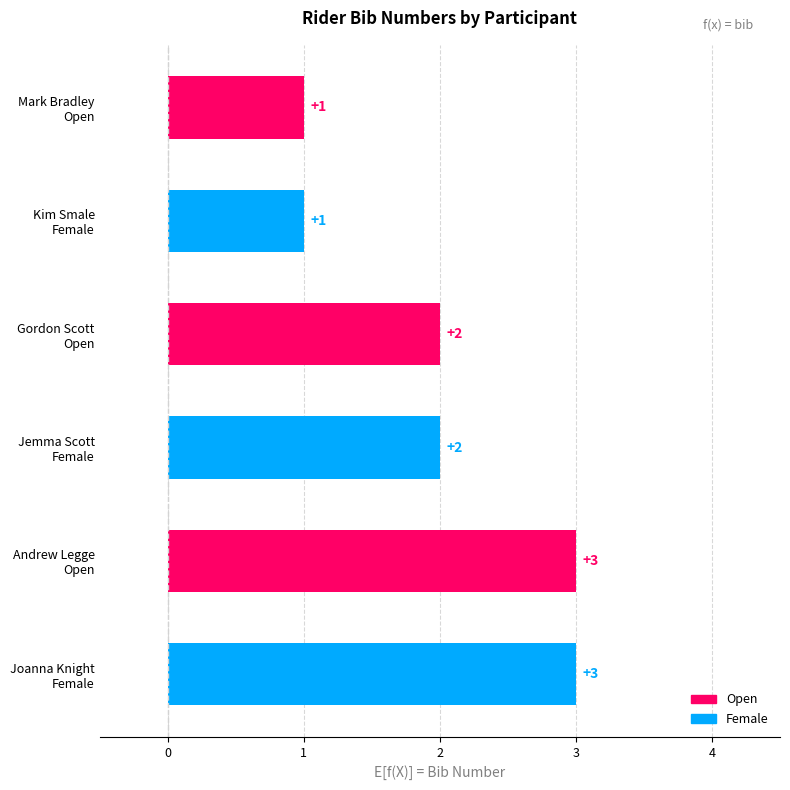

What is the difference between the maximum and minimum values?

2